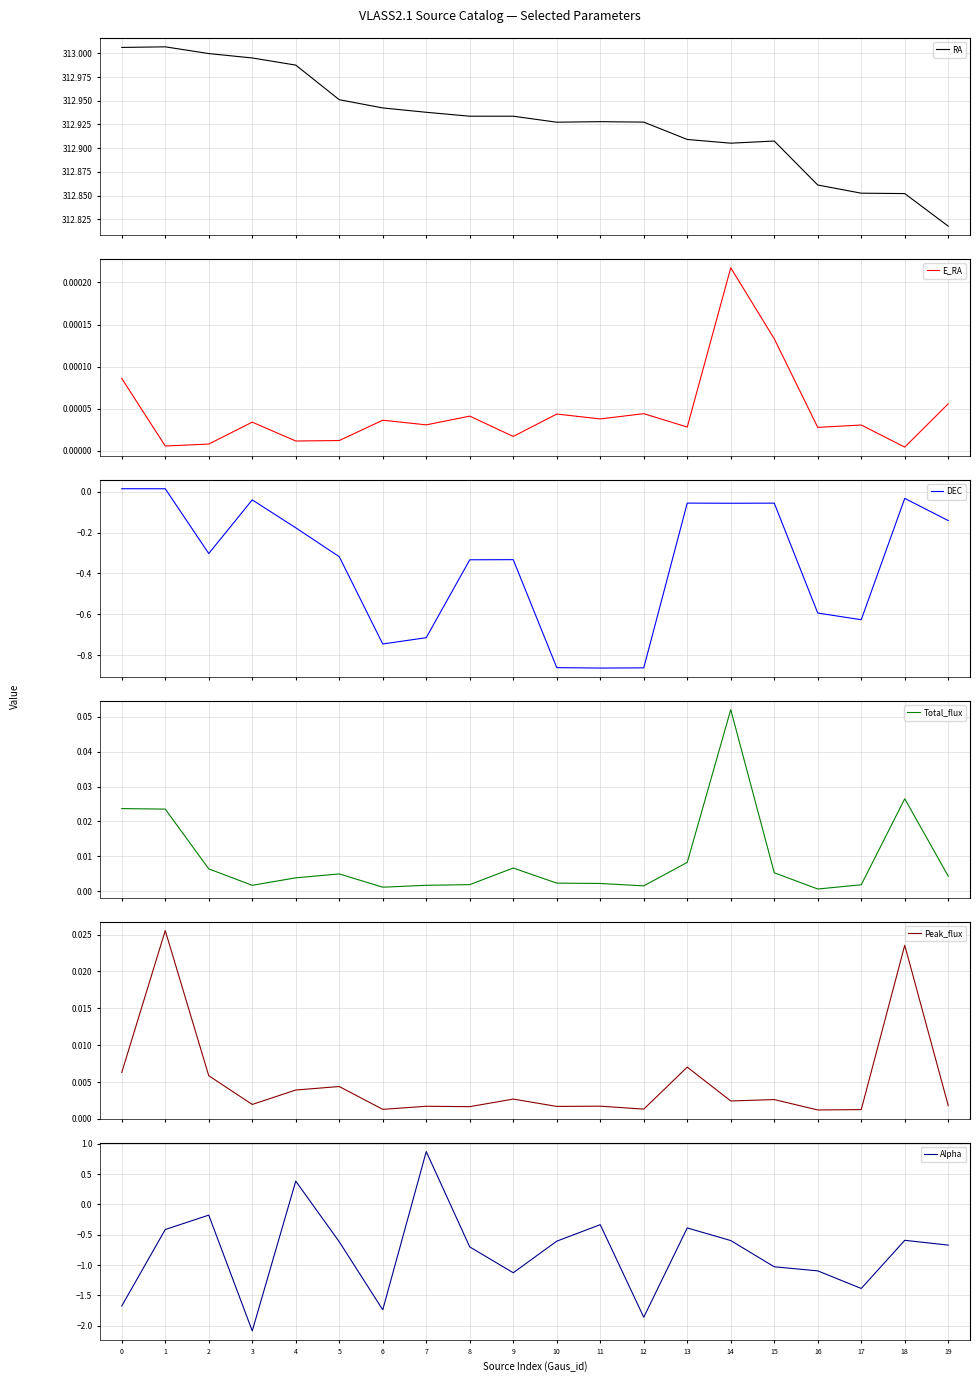

At which category is the sum across all series the highest?

4